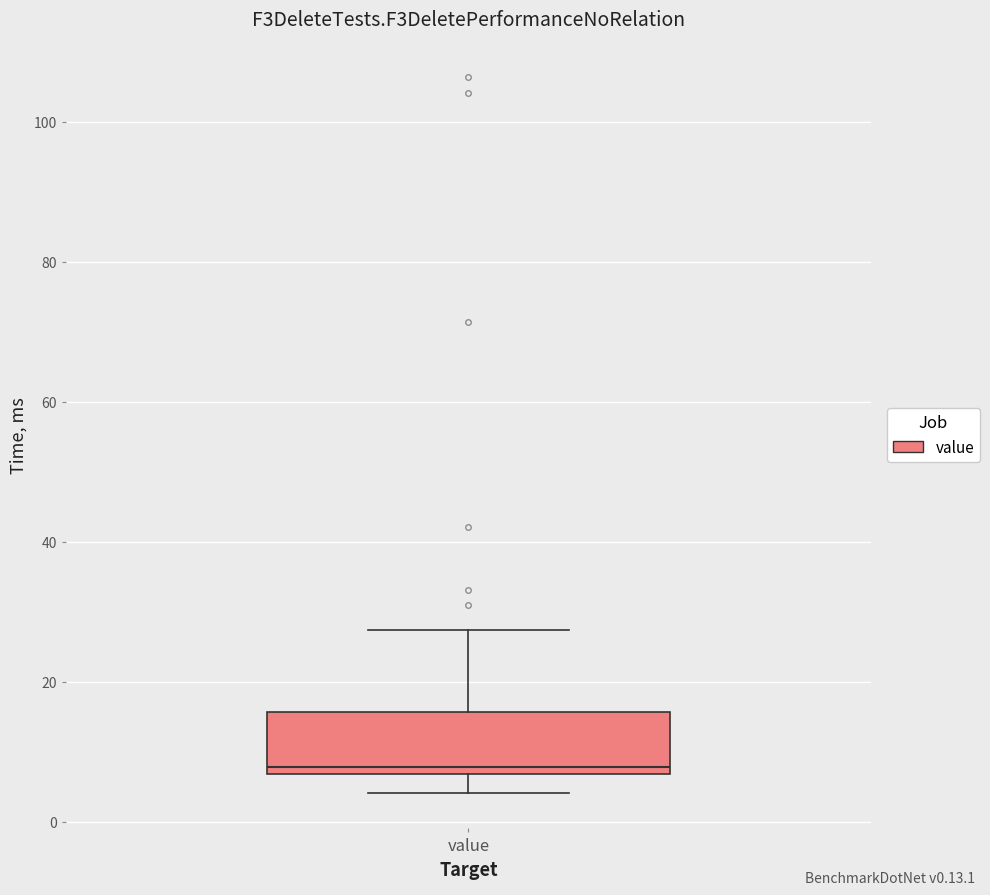

Read this box plot against the y-axis: the position of the median line, the range covered by the box, and the ends of both whiskers. The values are not printed on the chart, so give them approximately, as read against the axis.

median 8, box 6 to 16, whiskers 4 to 28